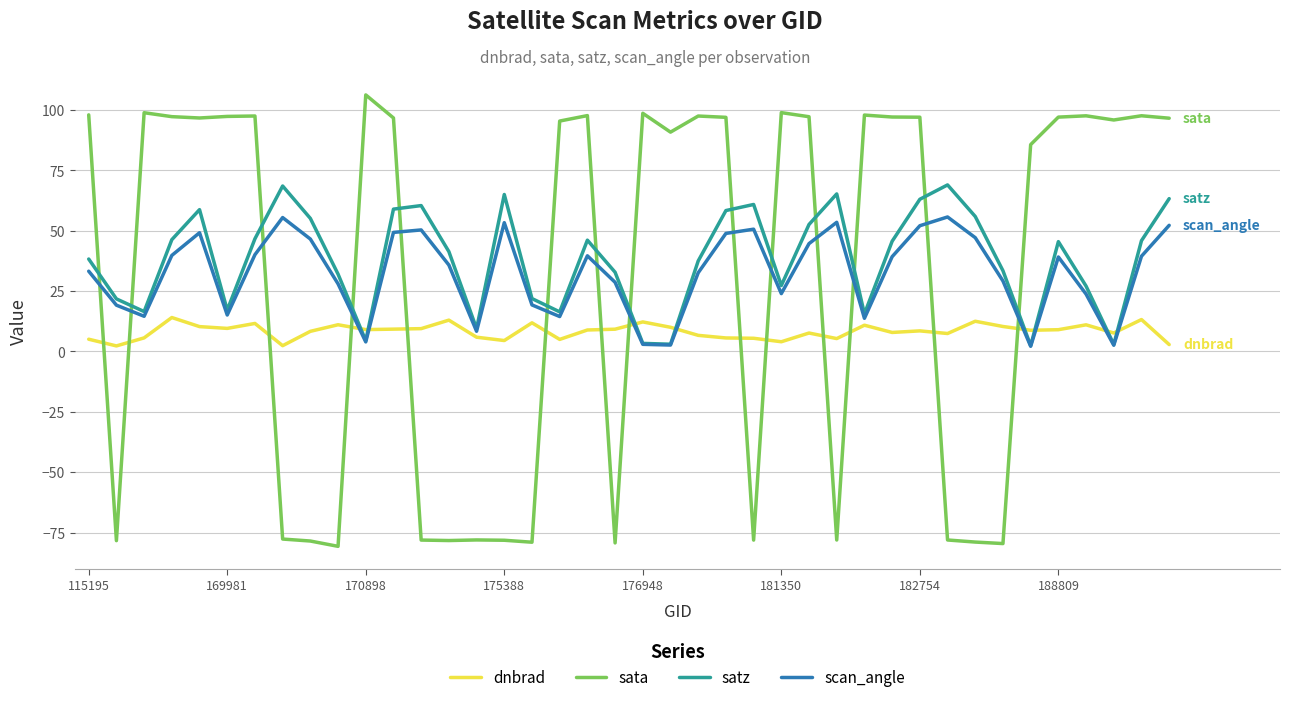

Which series has the largest range (max minus min)?

sata